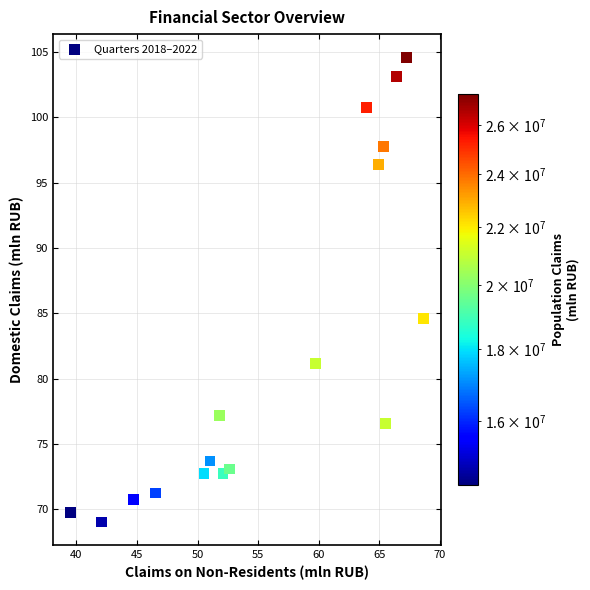

What is the range of X values (max minus min)?

29.1